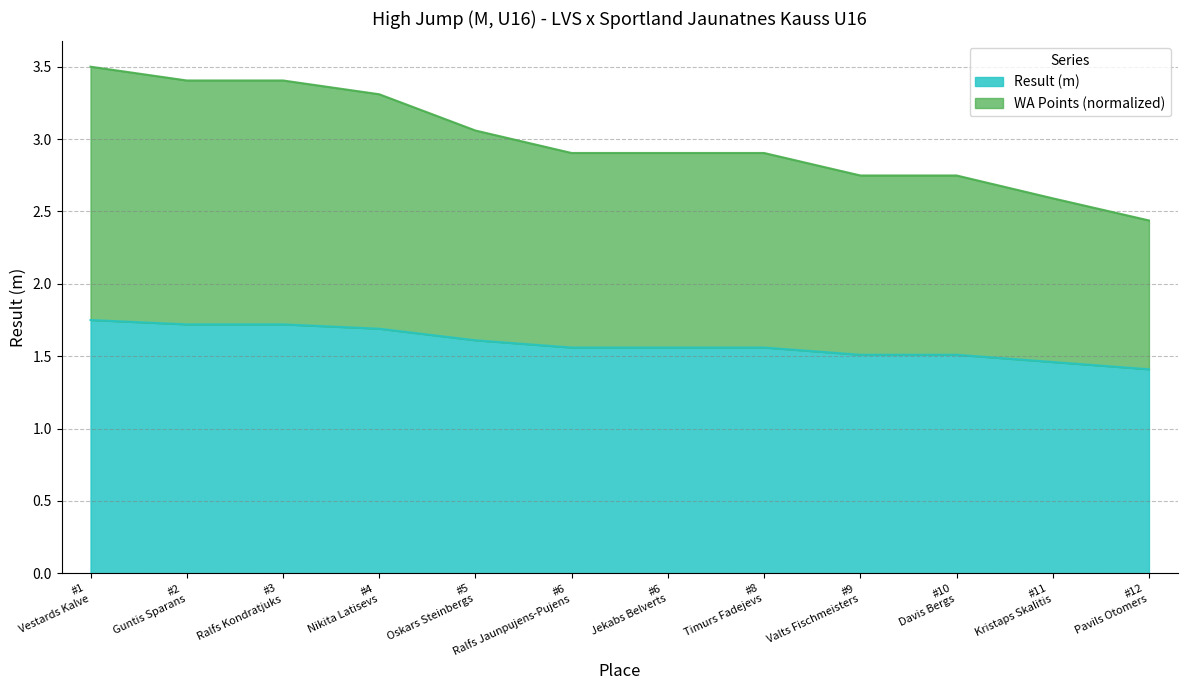

Which series has the largest range (max minus min)?

WA Points